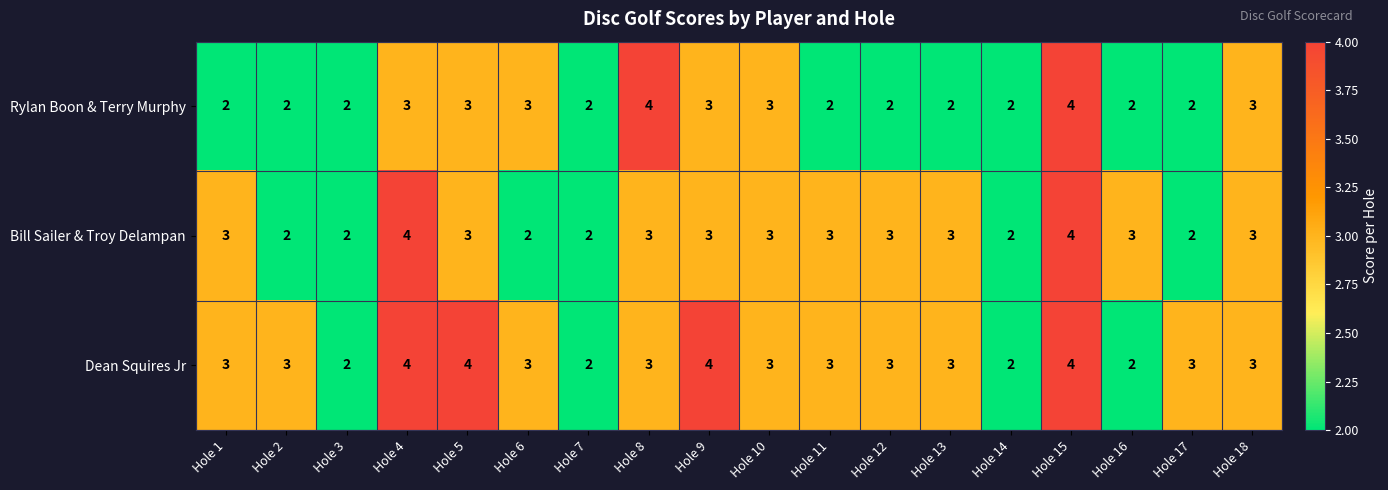

What is the greatest value displayed?

4